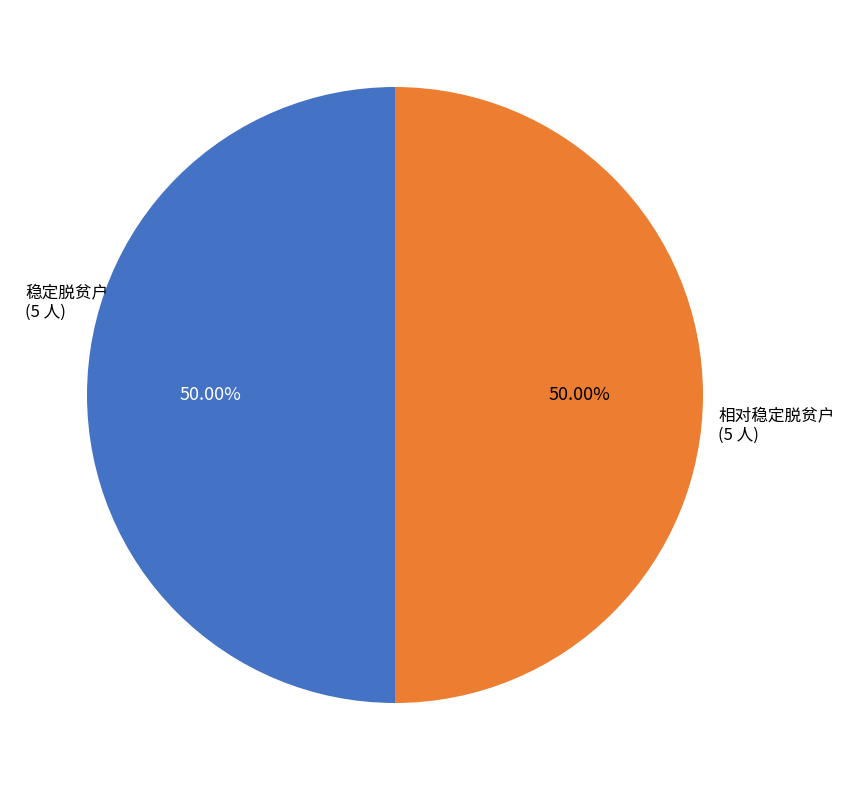

What portion of the pie excludes 稳定脱贫户?

50.0%